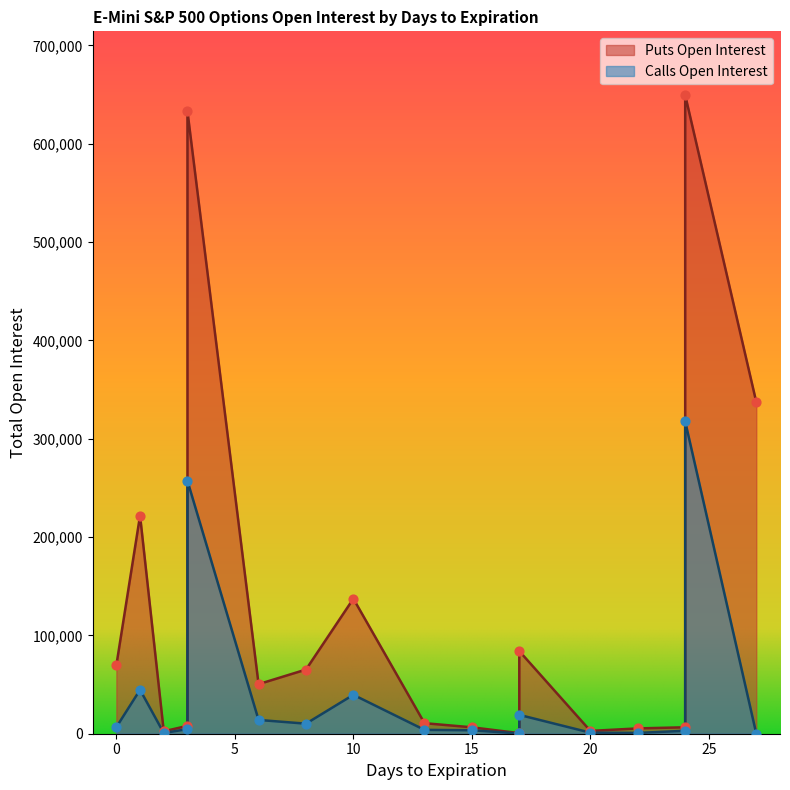

What are all the series names shown in the legend?

Puts Open Interest, Calls Open Interest